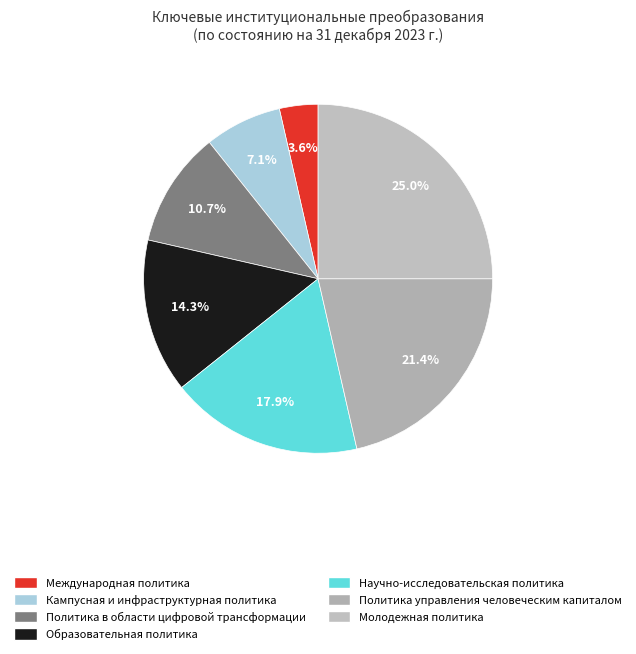

Is it true that Образовательная политика is 14% of the pie?

True